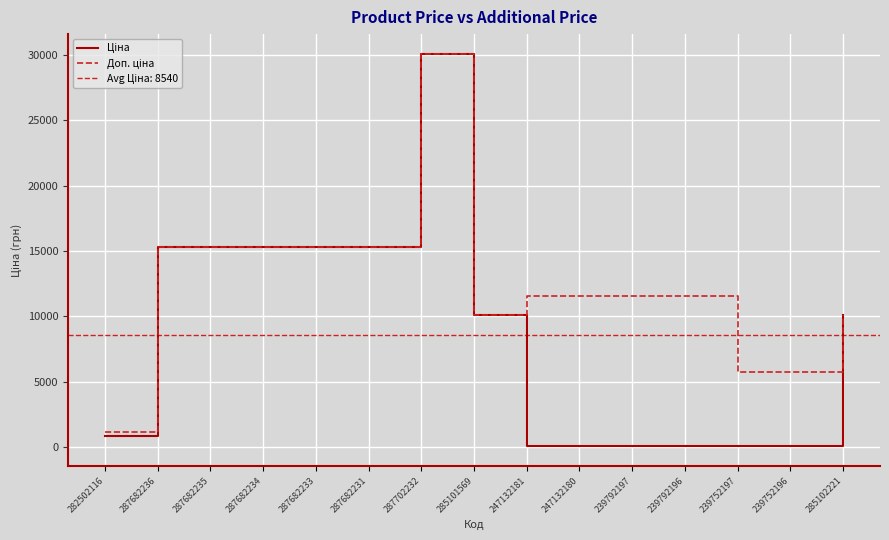

At which category does Ціна reach its first local peak?

287702232